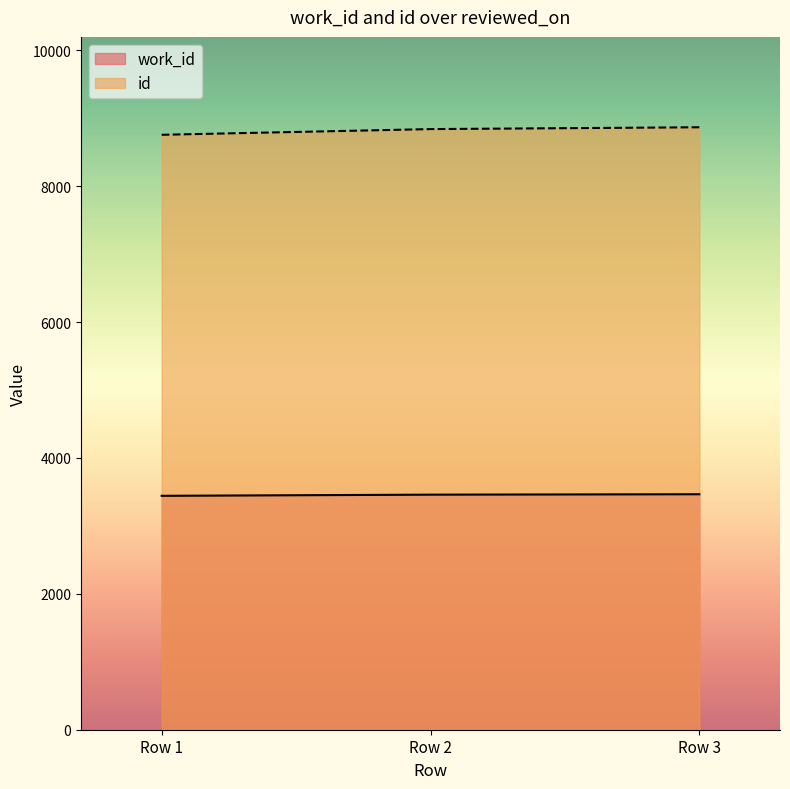

Does the chart display data point markers on the line(s)?

No